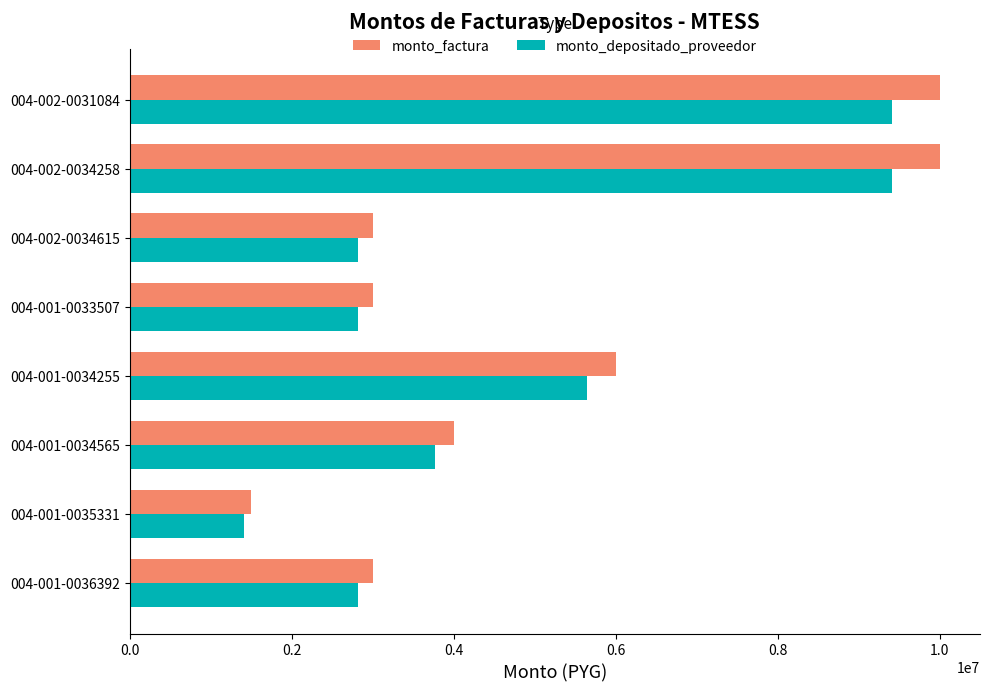

Rank the series by their maximum value, from highest to lowest.

monto_factura, monto_depositado_proveedor